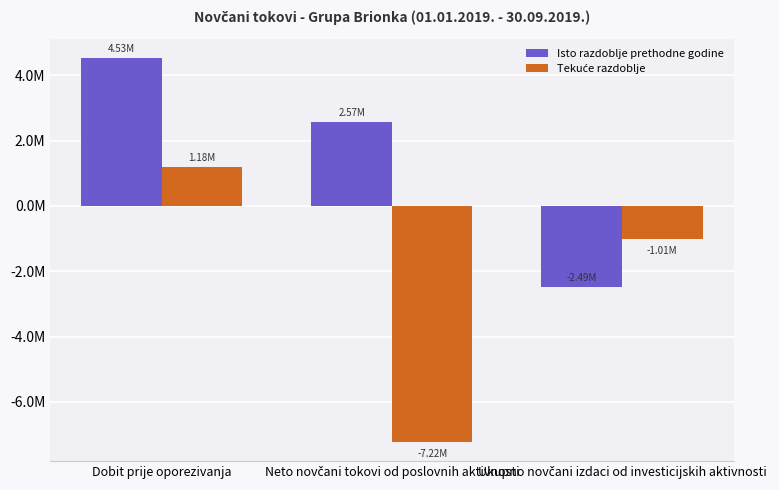

Which series has the largest total across all categories?

Isto razdoblje prethodne godine